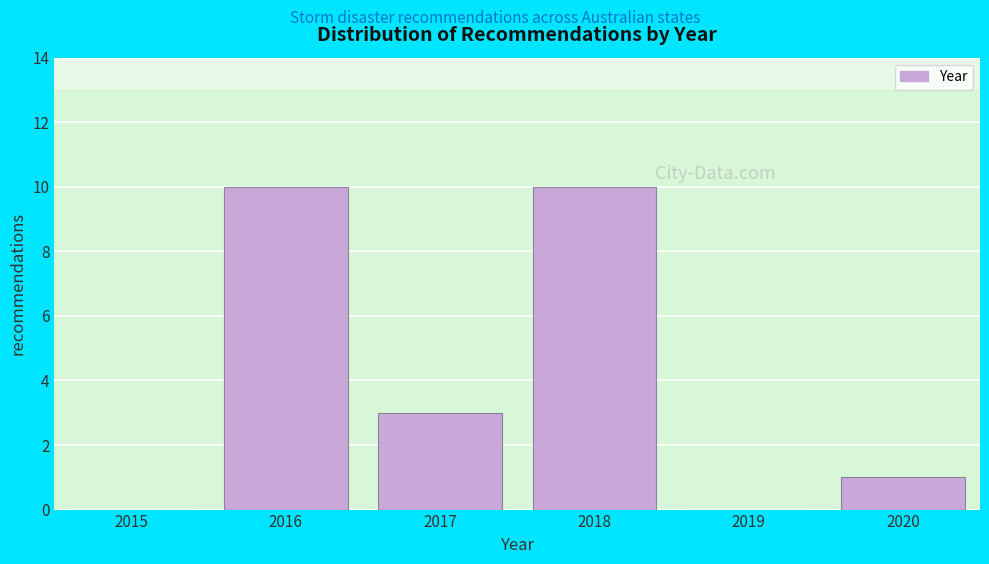

Reading left to right, what are all the values shown in this chart?

2015=0	2016=10	2017=3	2018=10	2019=0	2020=1